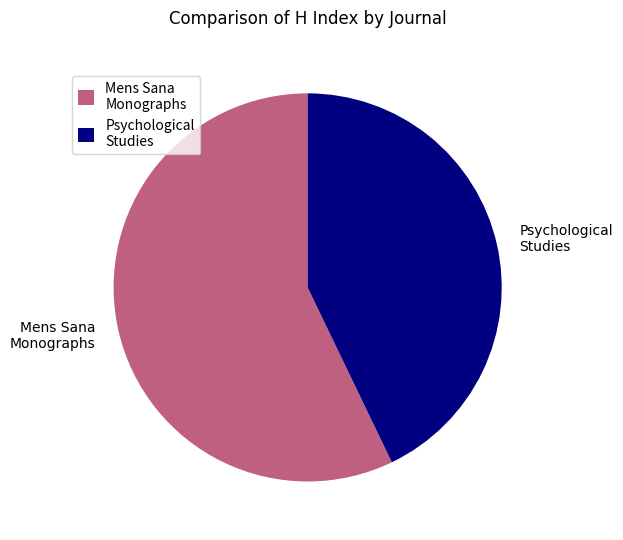

Do Psychological Studies and Mens Sana Monographs together represent more than half of the pie?

Yes